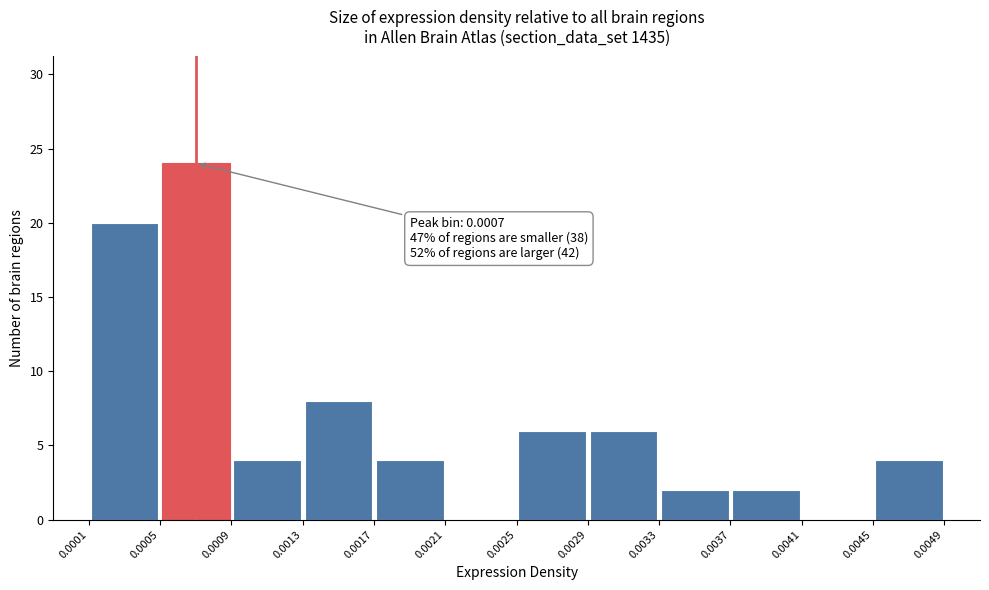

Over which range of the x-axis is the bar tallest?

0.0005 to 0.0009